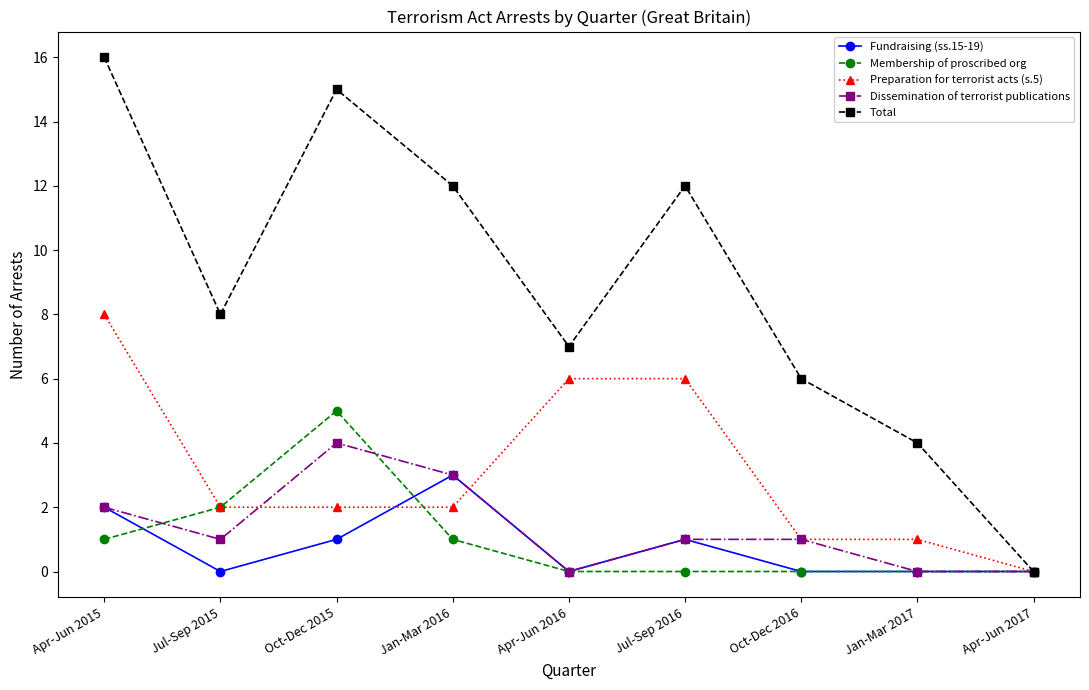

True or false: Dissemination of terrorist publications and Preparation for terrorist acts (s.5) intersect in this chart.

True